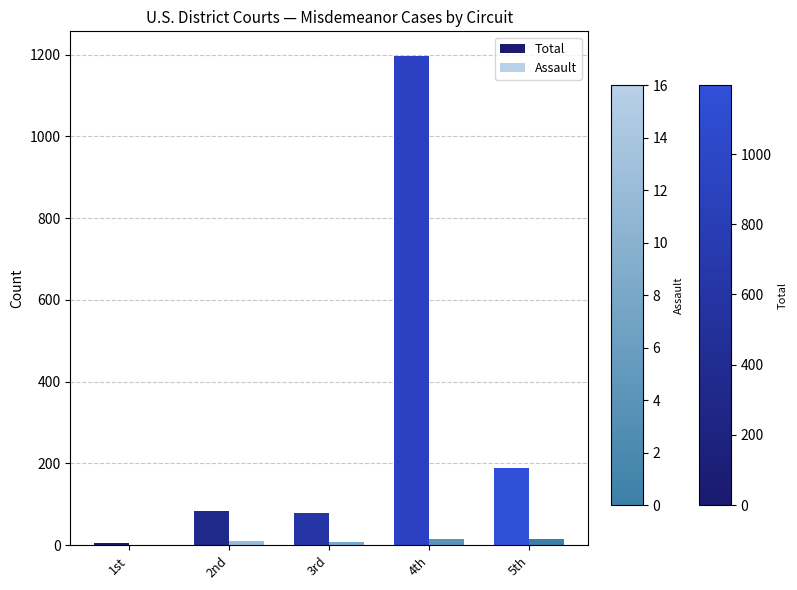

What is the sum of all Total values?

1552